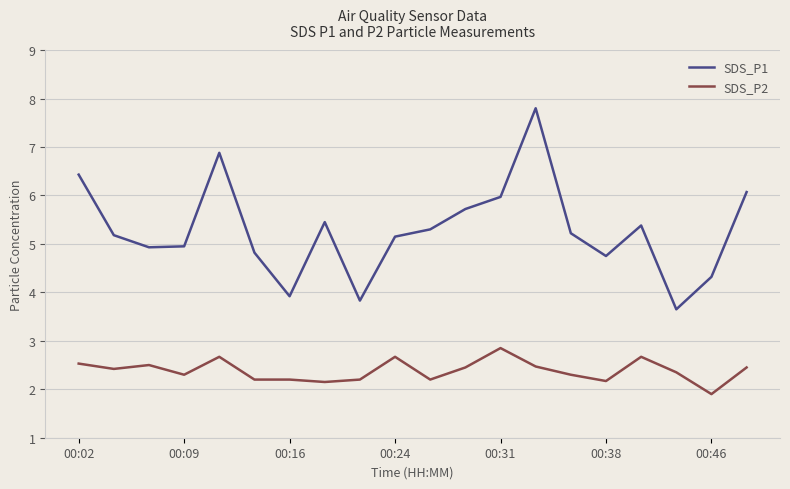

Which series has the largest range (max minus min)?

SDS_P1